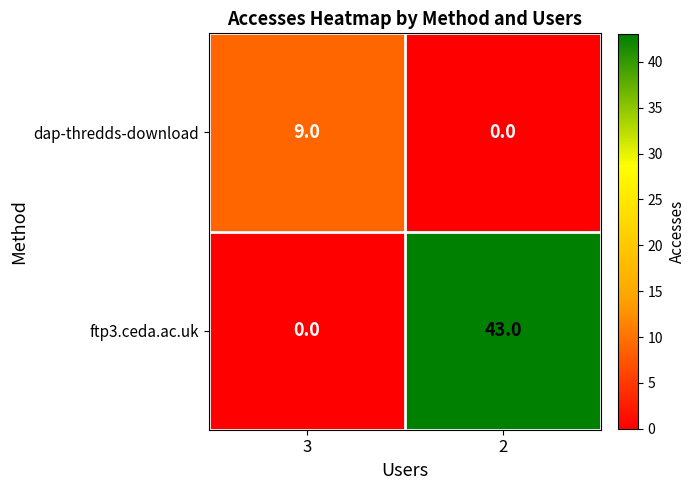

Reading right to left, list all the values displayed in this chart.

dap-thredds-download: 0	9
ftp3.ceda.ac.uk: 43	0